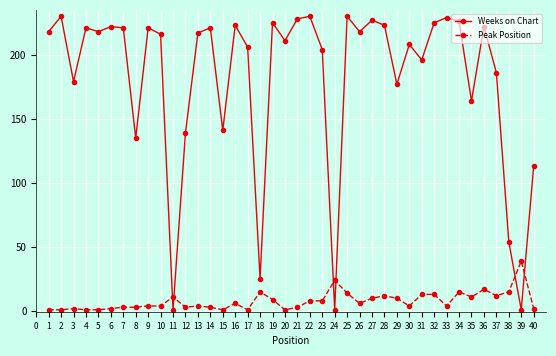

Between 4 and 20, which series saw the biggest shift?

Weeks on Chart